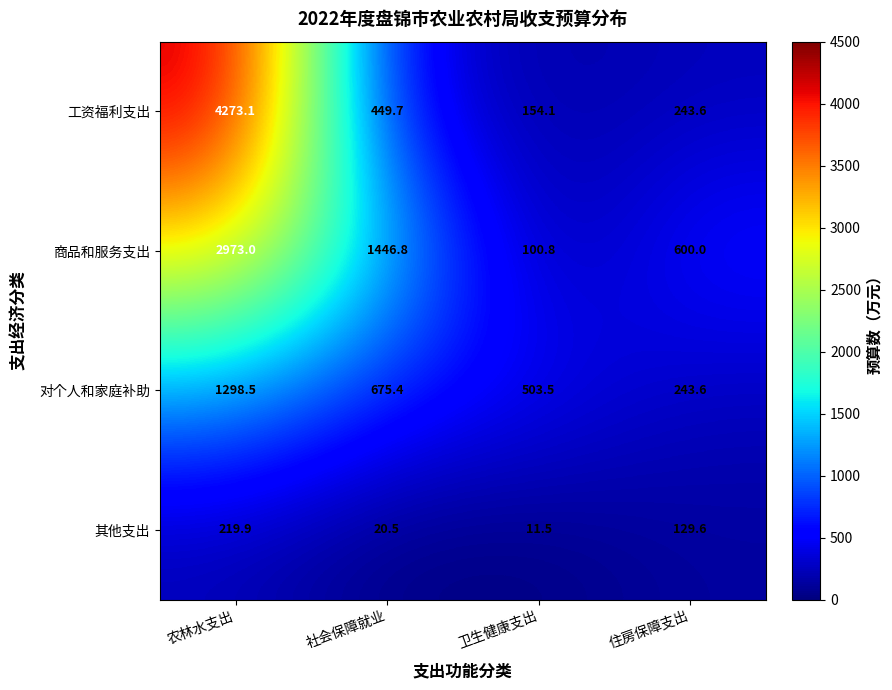

At which category is the sum across all series the highest?

农林水支出